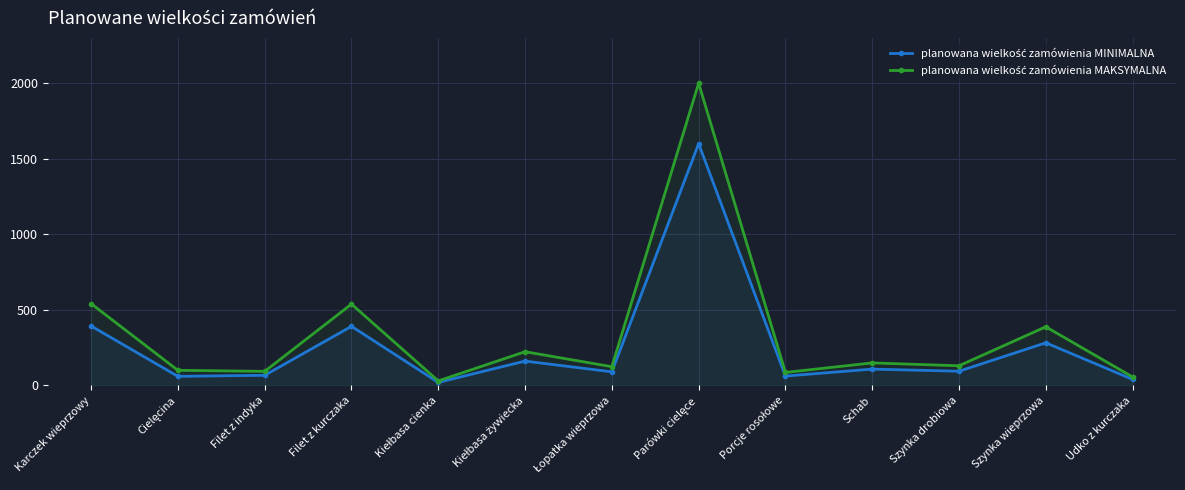

List the labels in order of planowana wielkość zamówienia MINIMALNA value, smallest first.

Kiełbasa cienka, Udko z kurczaka, Cielęcina, Porcje rosołowe, Filet z indyka, Łopatka wieprzowa, Szynka drobiowa, Schab, Kiełbasa żywiecka, Szynka wieprzowa, Filet z kurczaka, Karczek wieprzowy, Parówki cielęce